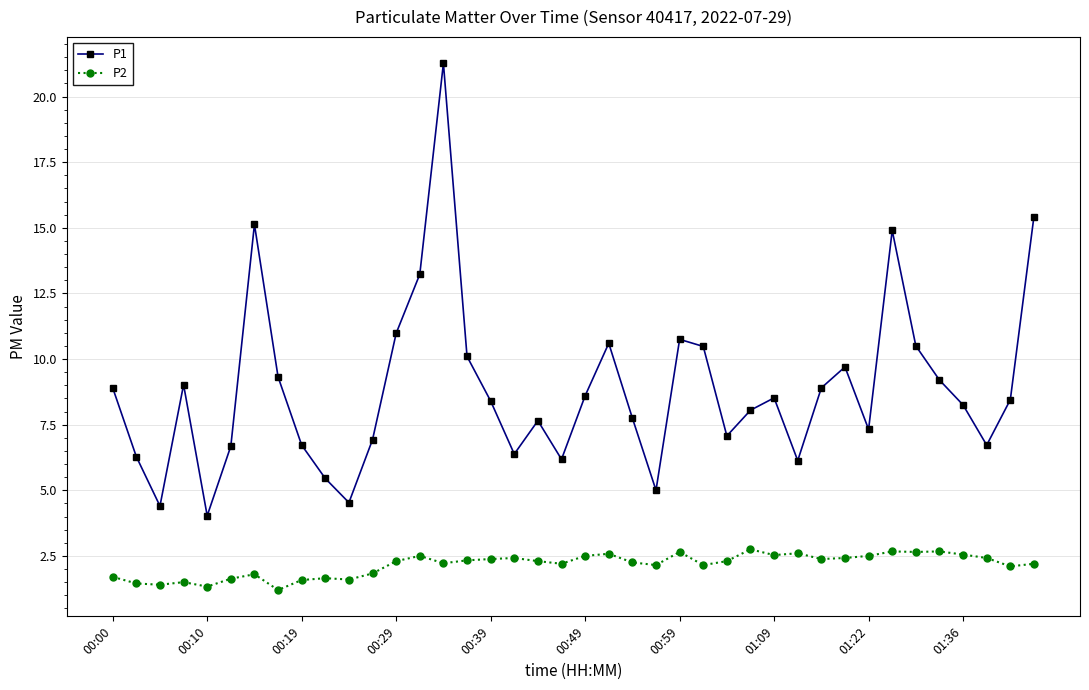

What is the minimum value shown in the chart?

1.2